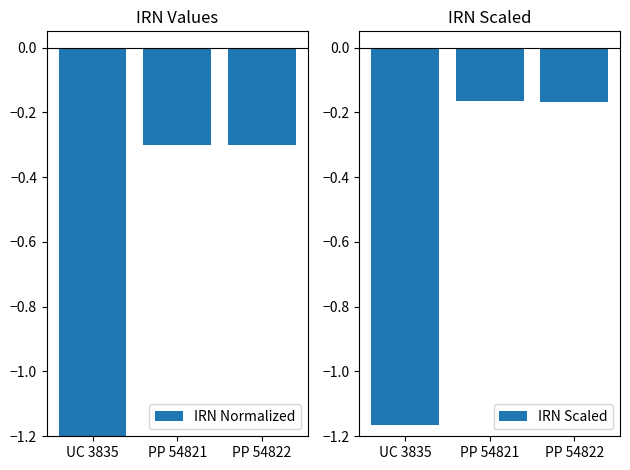

True or false: IRN Normalized has a value of -0.3 at PP 54821.

True